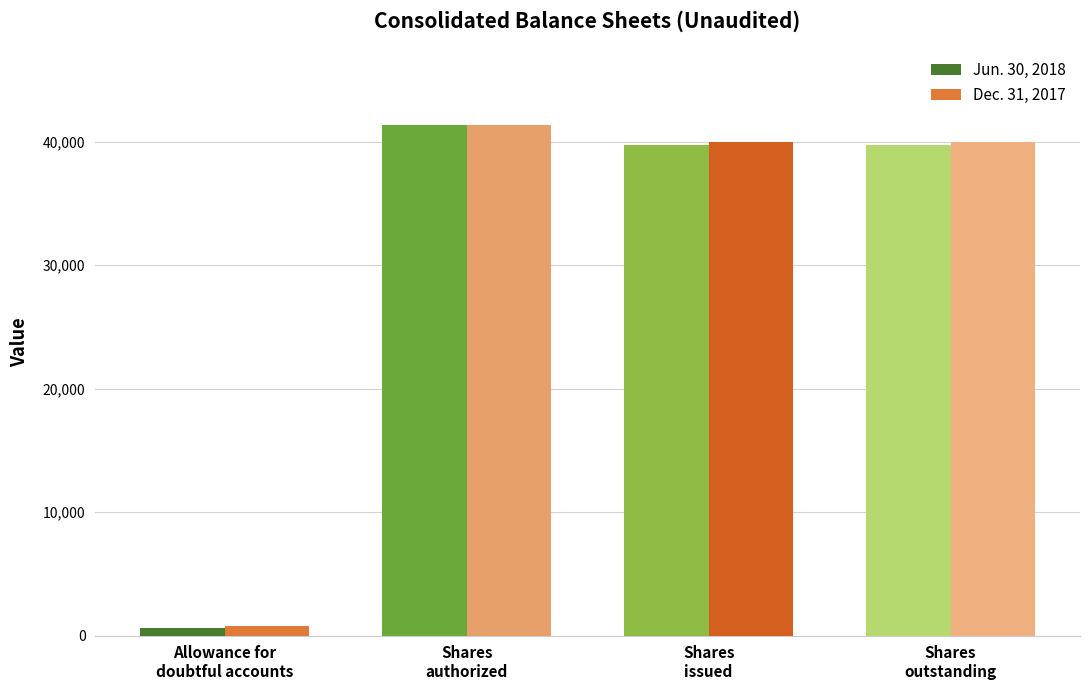

At how many categories does at least one series exceed 10016?

3